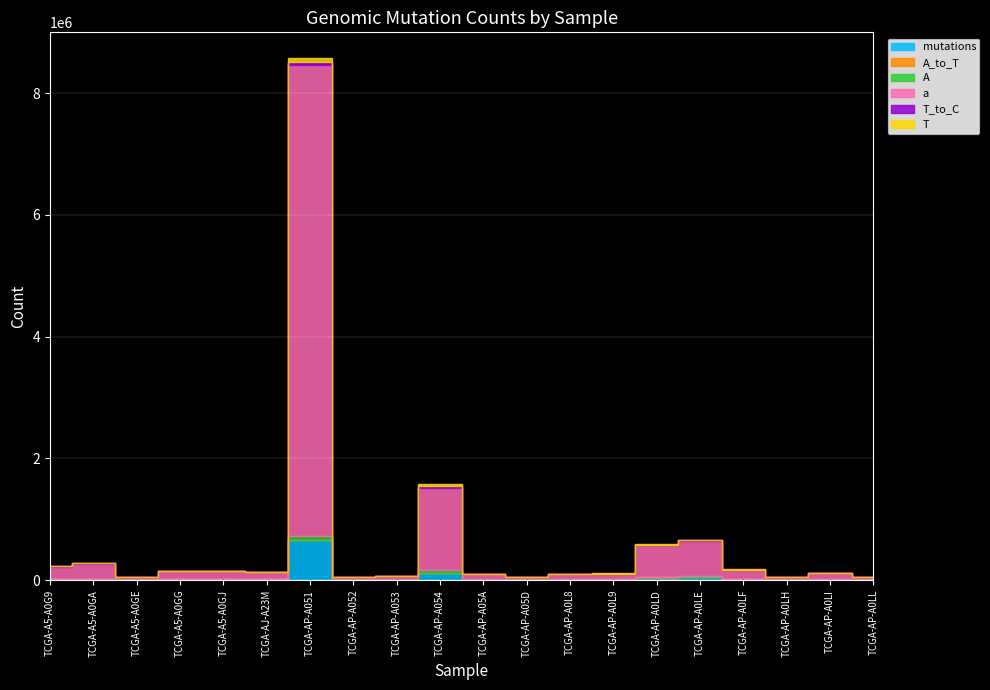

At how many categories does at least one series exceed 7405380?

1